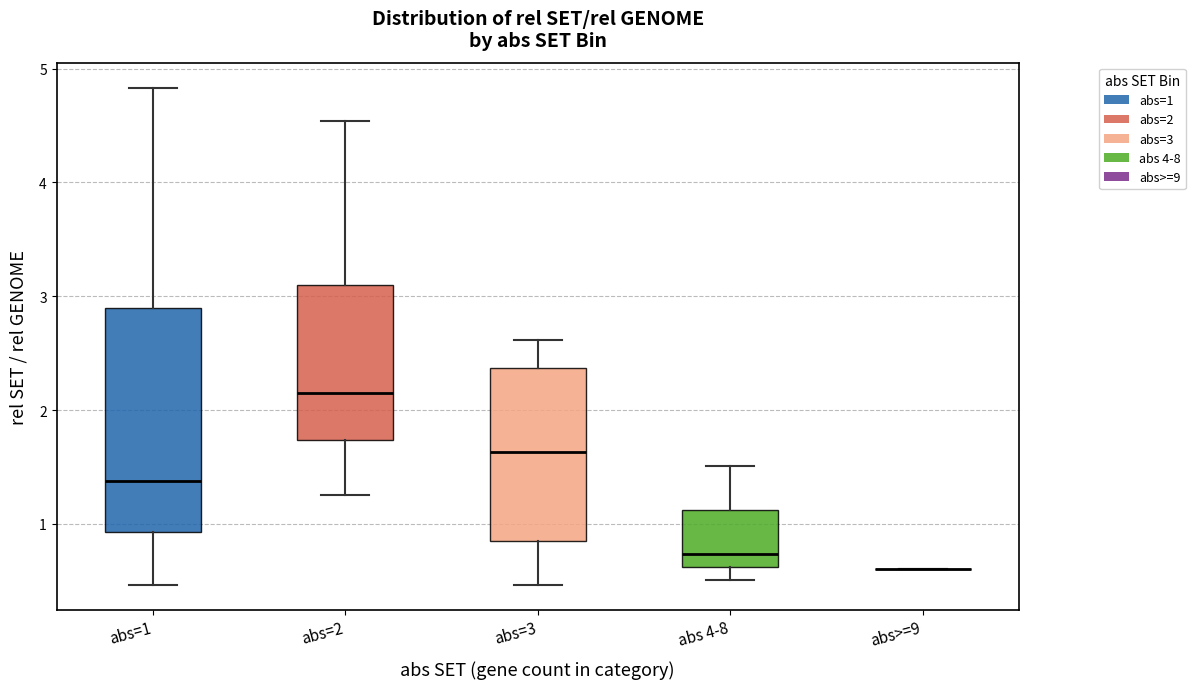

Reading left to right, read every box against the y-axis: the position of its median line, the range the box covers, and the ends of its whiskers. The values are not printed on the chart, so give them approximately, as read against the axis.

abs=1: median 1.4, box 0.9 to 2.9, whiskers 0.5 to 4.8
abs=2: median 2.2, box 1.7 to 3.1, whiskers 1.3 to 4.5
abs=3: median 1.6, box 0.8 to 2.4, whiskers 0.5 to 2.6
abs 4-8: median 0.7, box 0.6 to 1.1, whiskers 0.5 to 1.5
abs>=9: box collapsed to a line at 0.6, whiskers 0.6 to 0.6